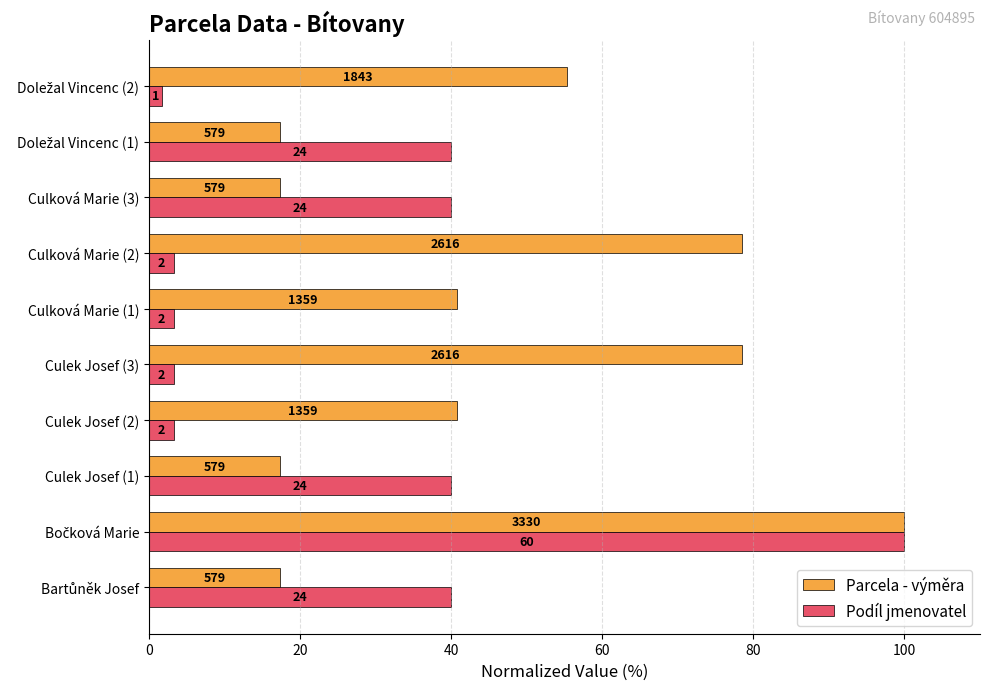

What is the minimum value shown in the chart?

1.7